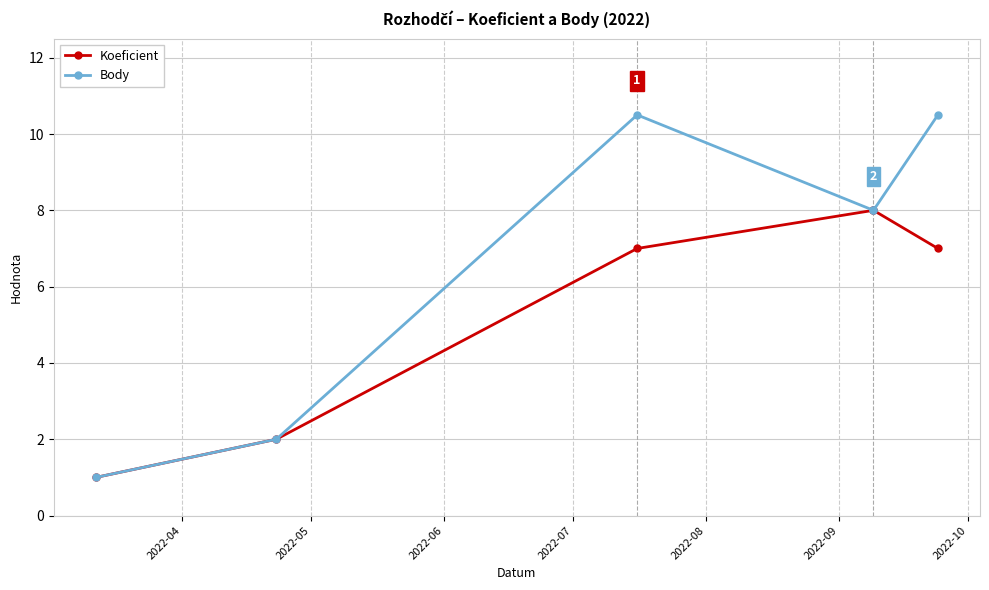

Does the chart have visible grid lines?

Yes